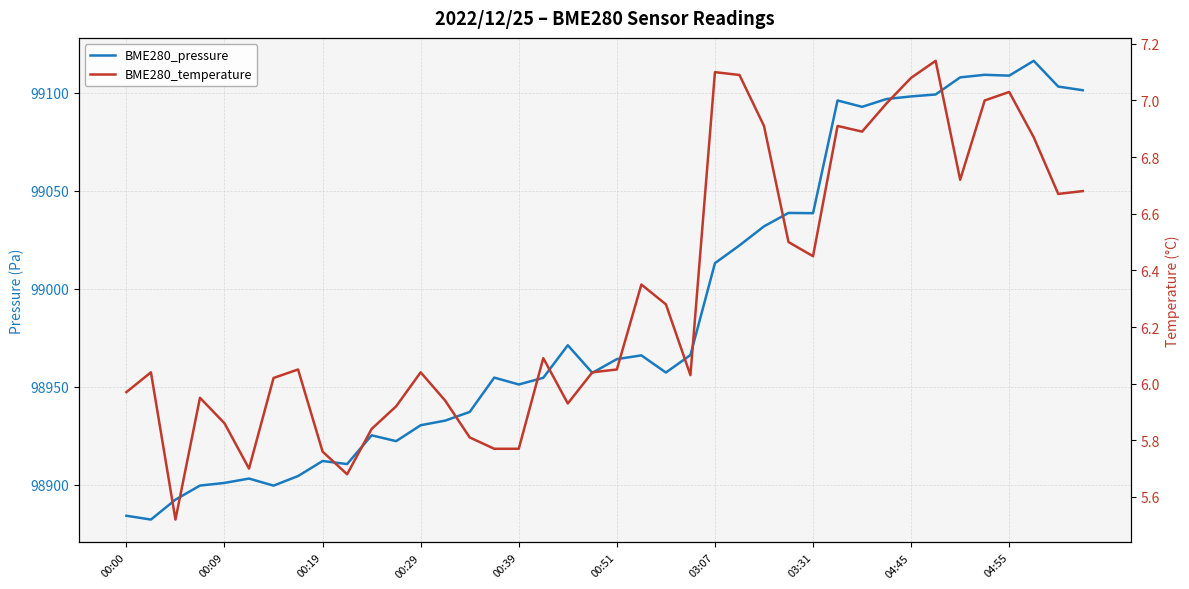

Which series has the largest total across all categories?

BME280_pressure